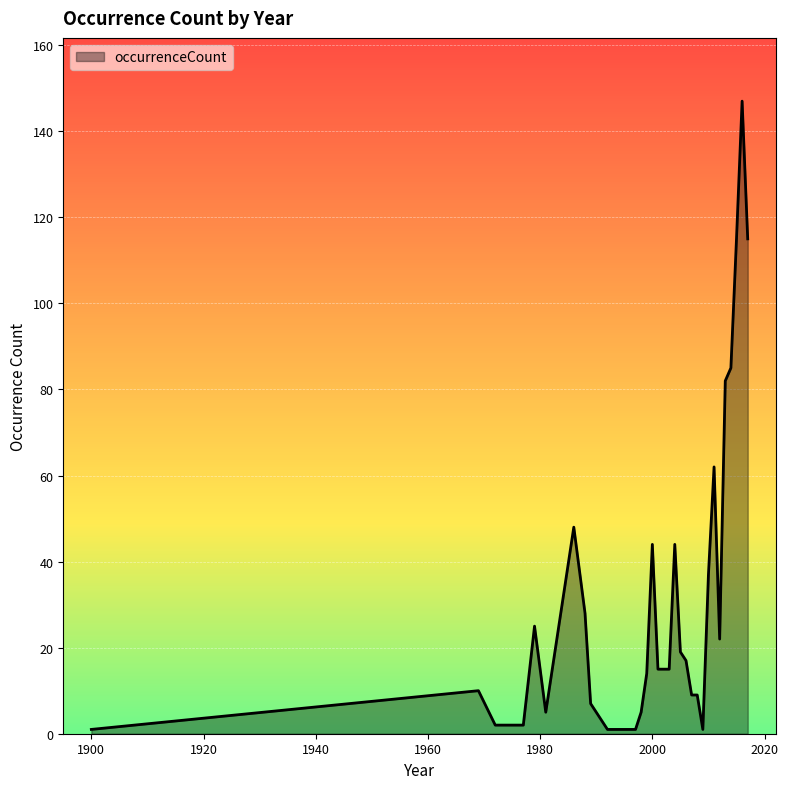

How many lines are shown in the chart?

1